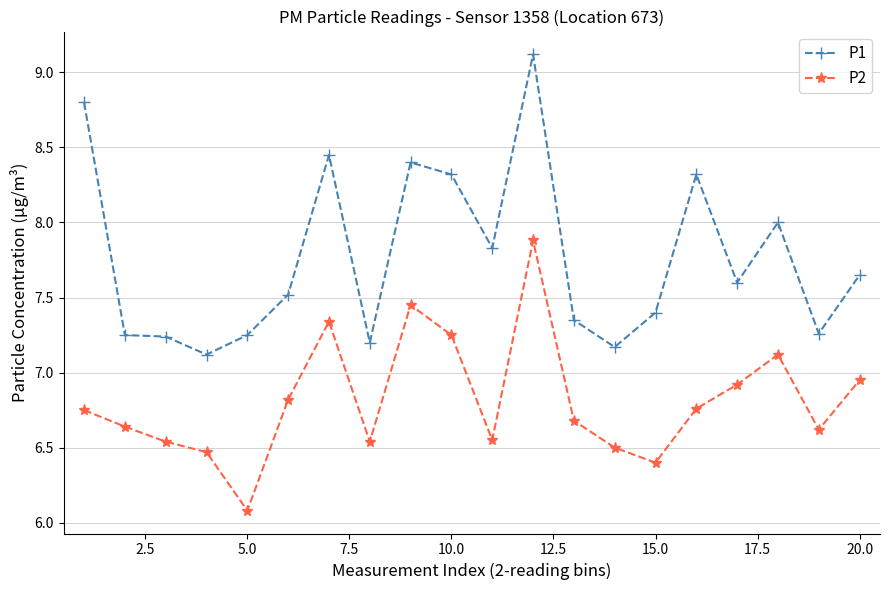

True or false: P1 and P2 cross at least once.

False